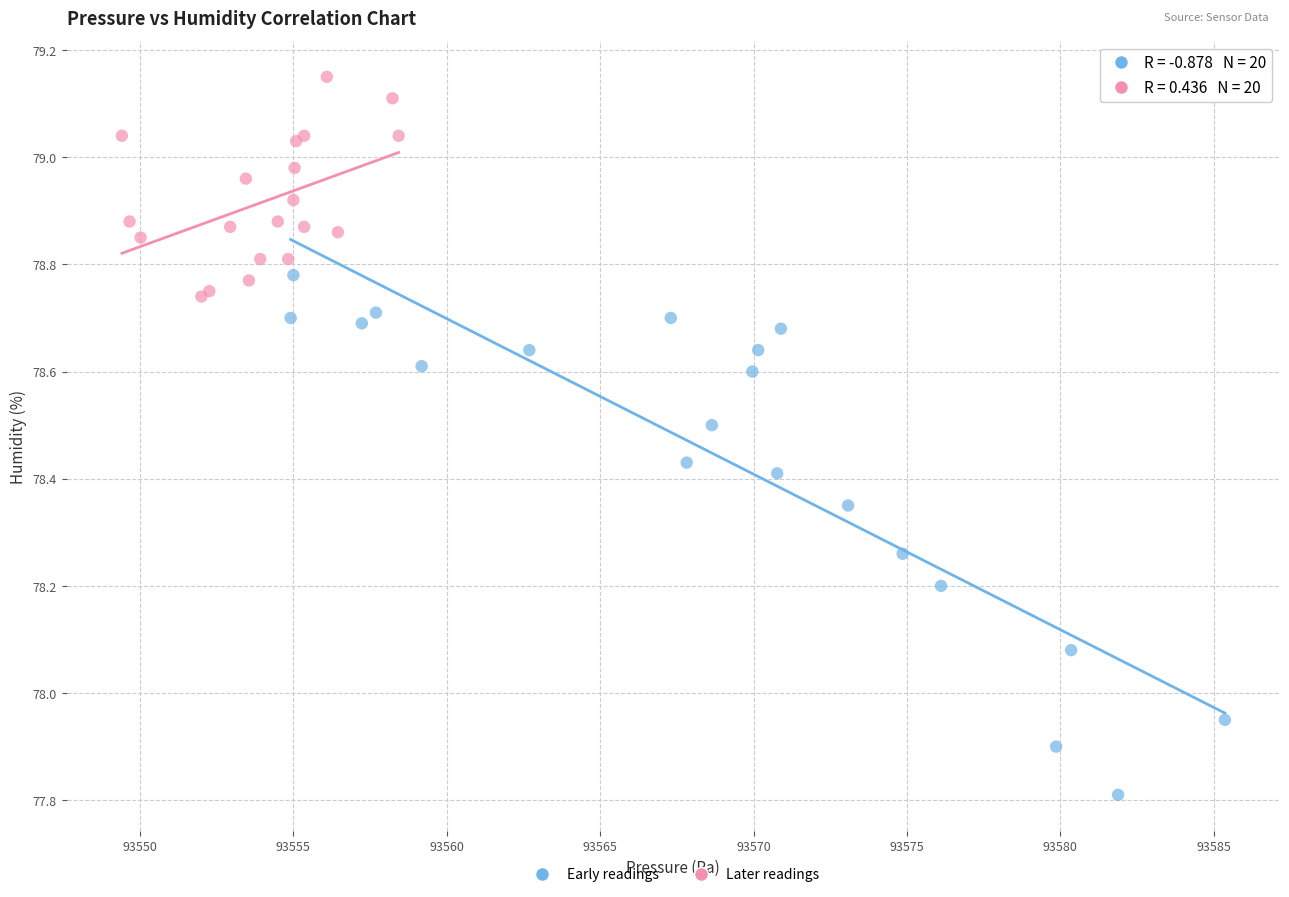

Which series contains the highest Y value?

Later readings